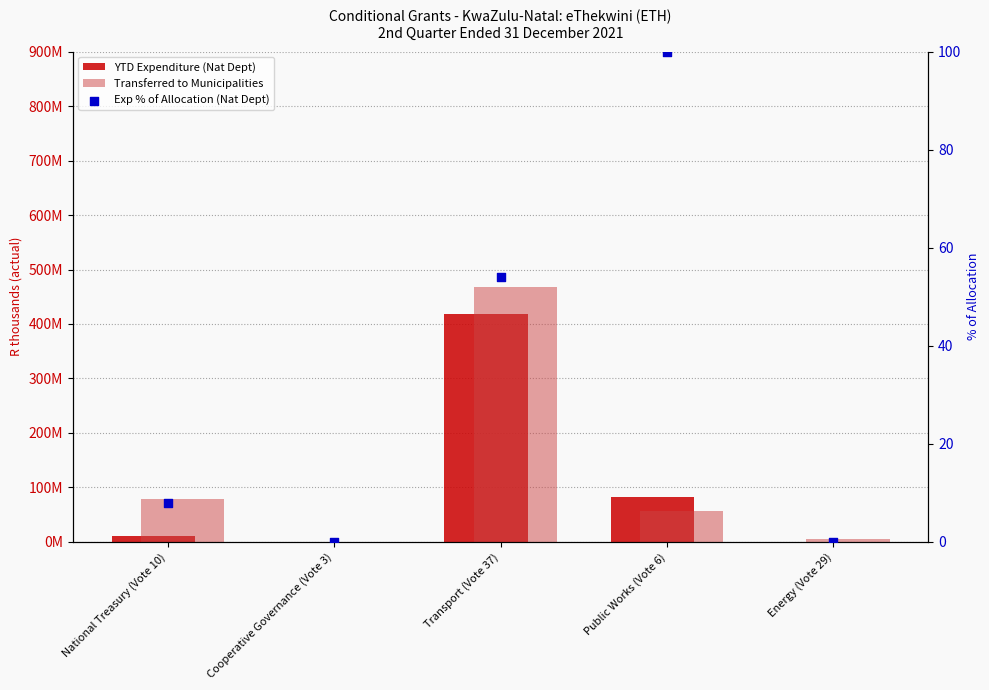

Which series reaches the maximum Y coordinate?

Transferred to Municipalities